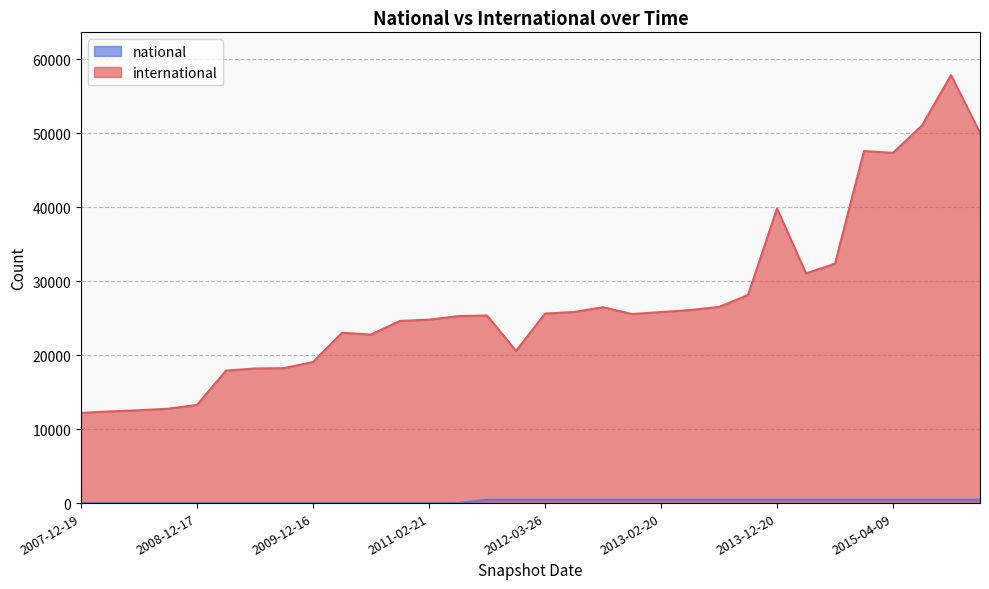

What is the maximum value shown in the chart?

57884